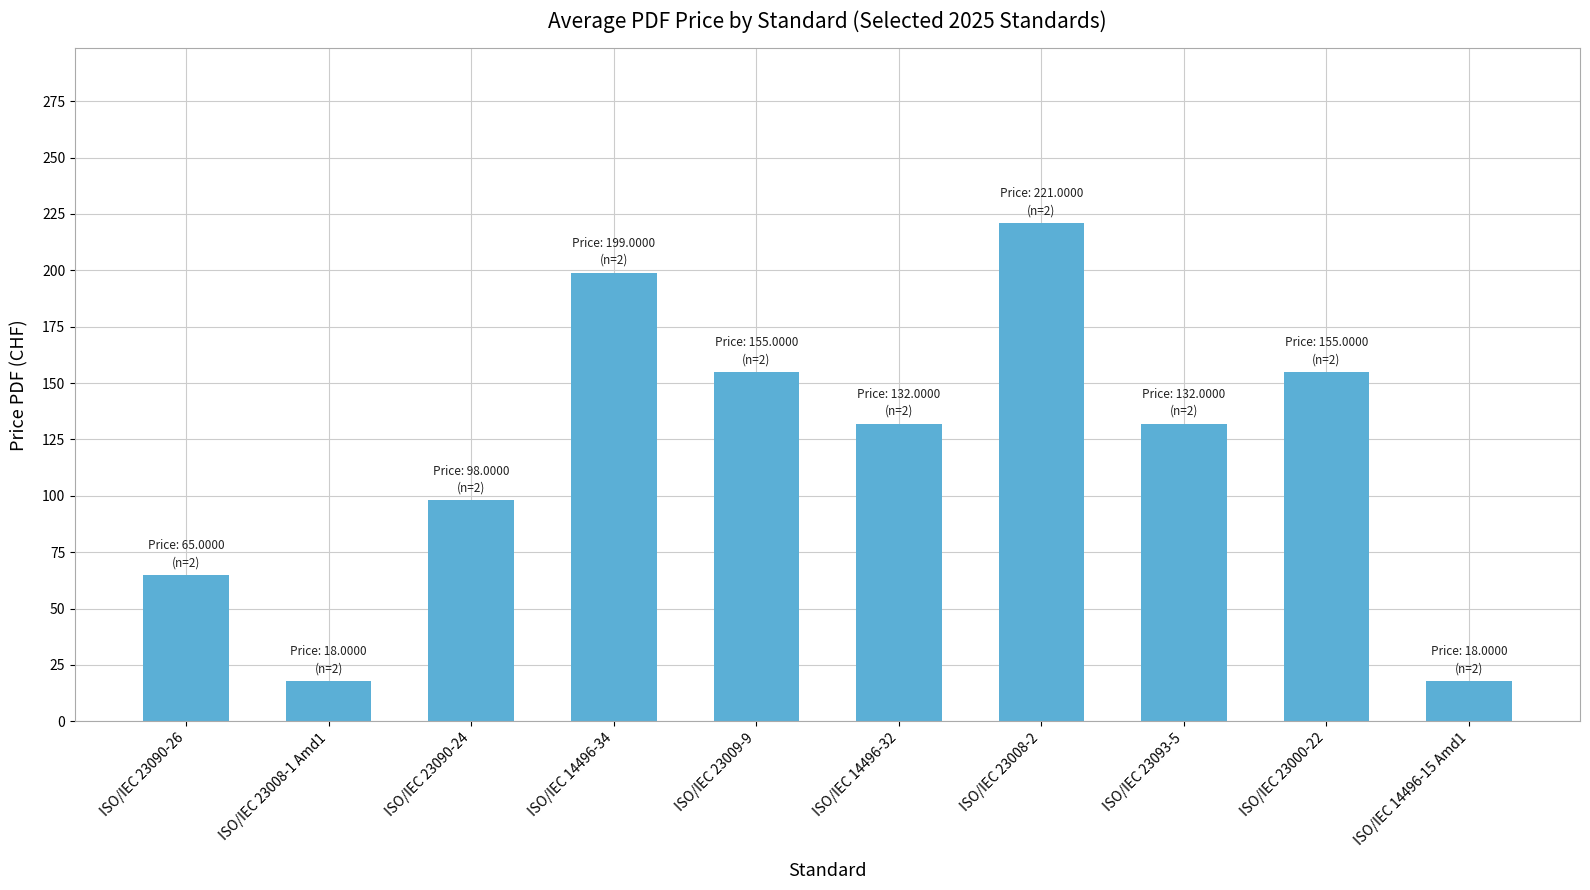

Does the chart contain any negative values?

No